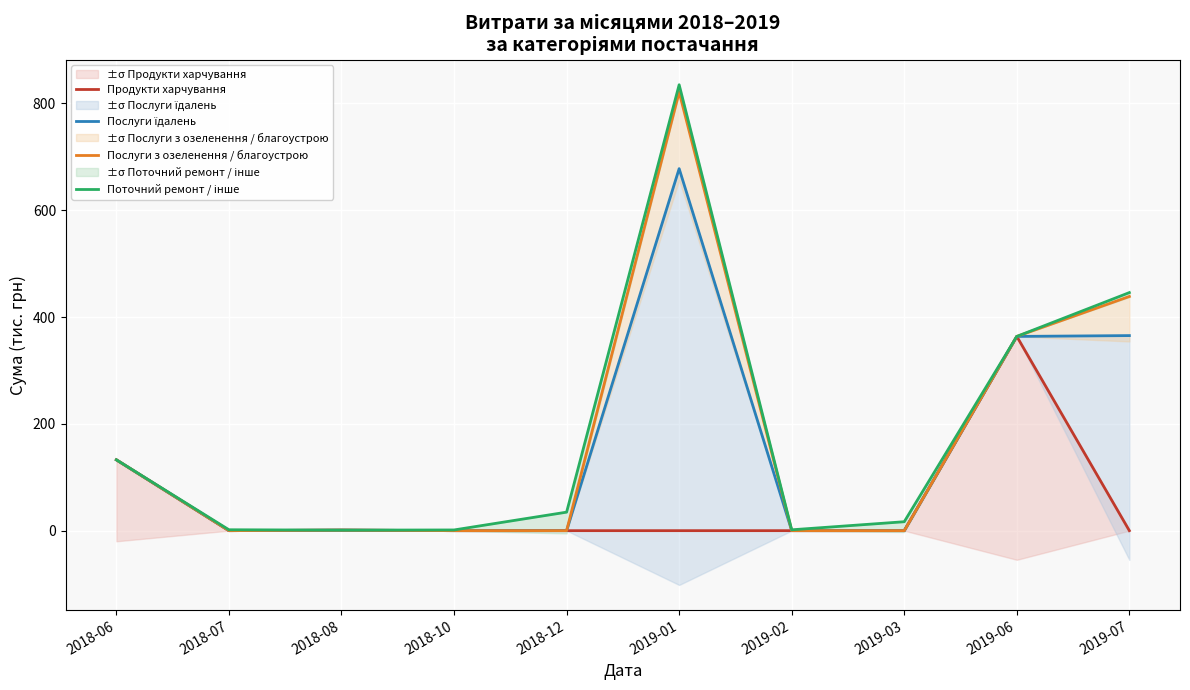

In Продукти харчування, how many points are lower than both neighbors (excluding endpoints)?

1